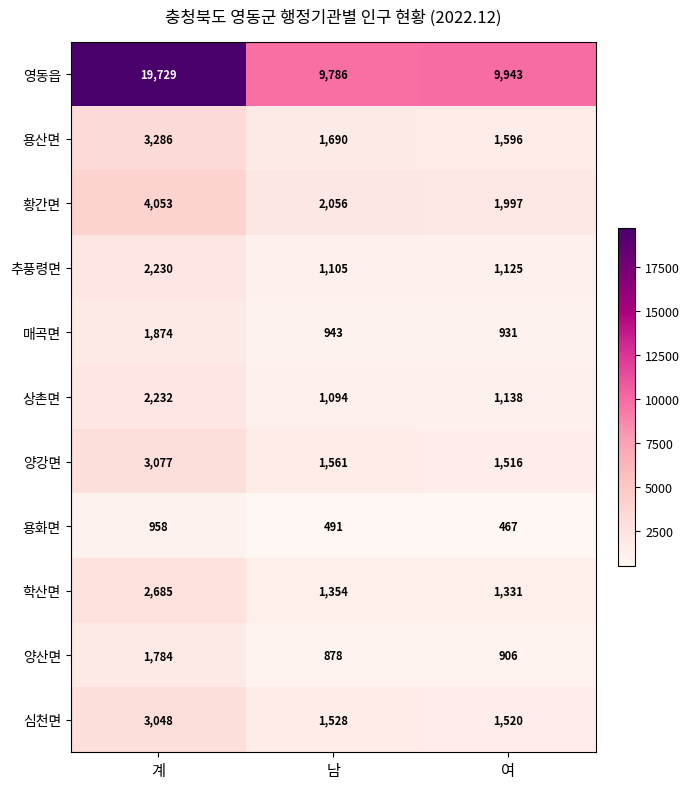

Where is 영동읍 nearest to the value 14757?

여